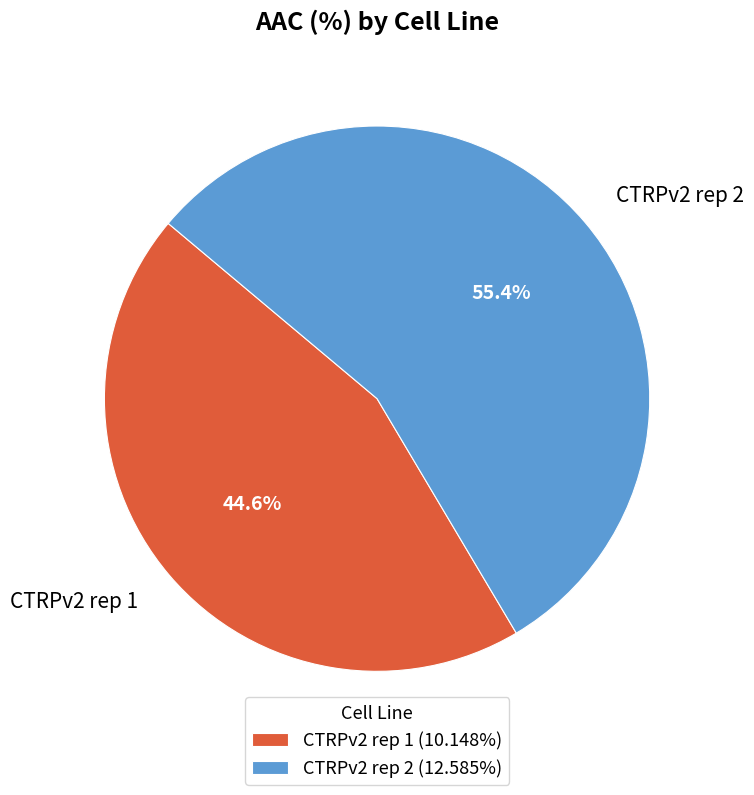

Do CTRPv2 rep 2 and CTRPv2 rep 1 together represent more than half of the pie?

Yes